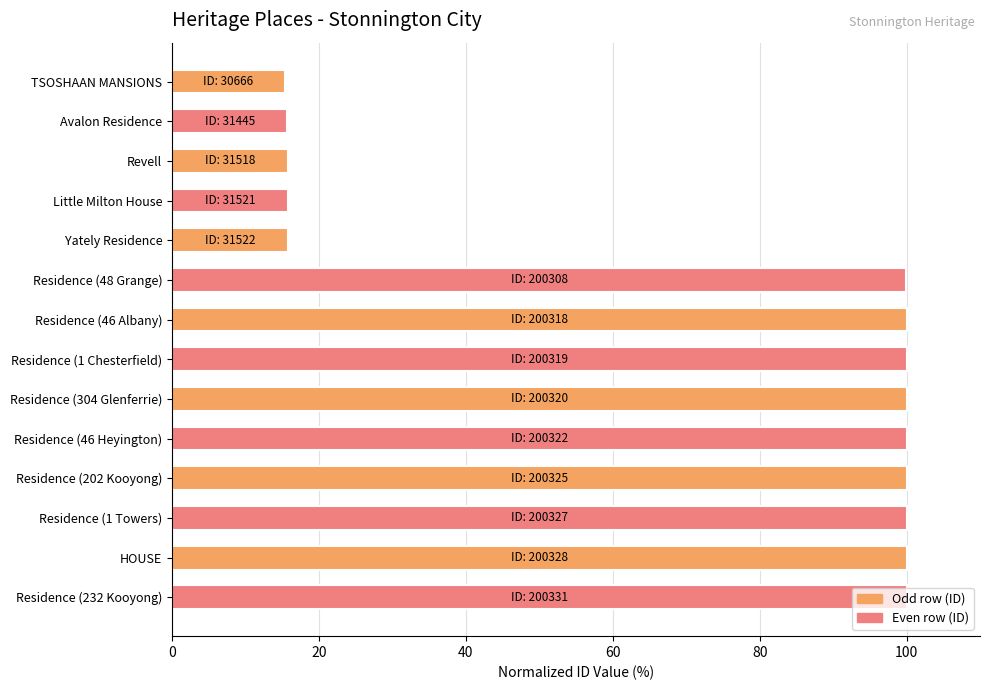

How many bars are there in total?

14